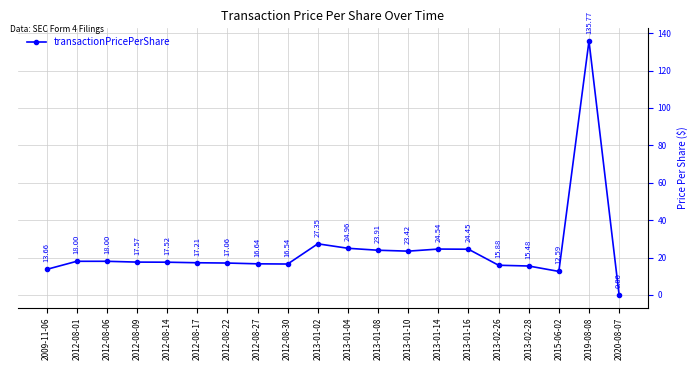

Where is the first local minimum?

2012-08-30